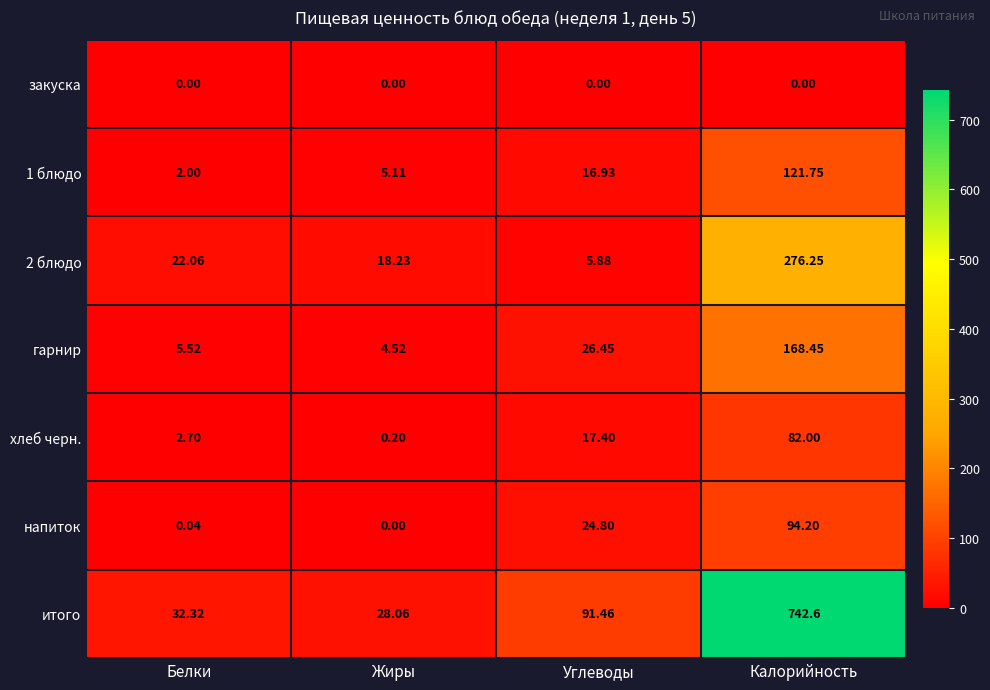

At which label is 2 блюдо closest to 141?

Белки